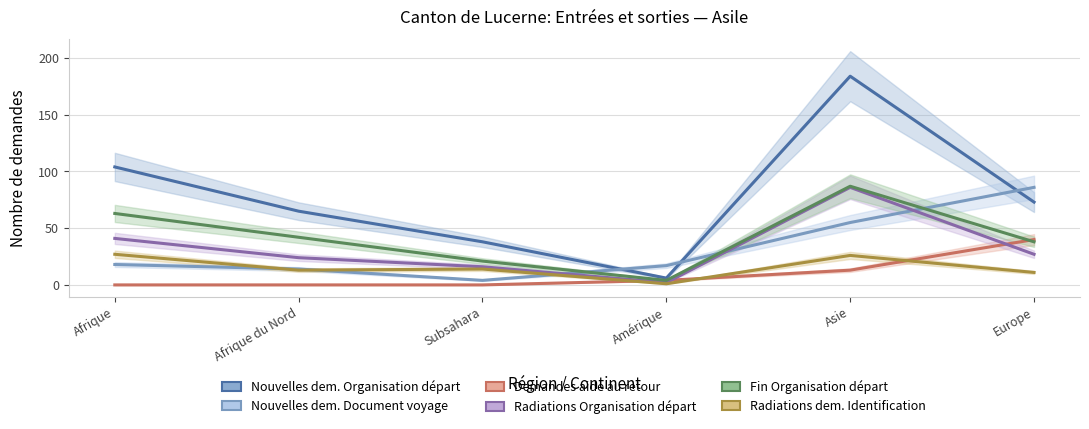

What is the sum of the Radiations Organisation départ values at Amérique and Europe?

29